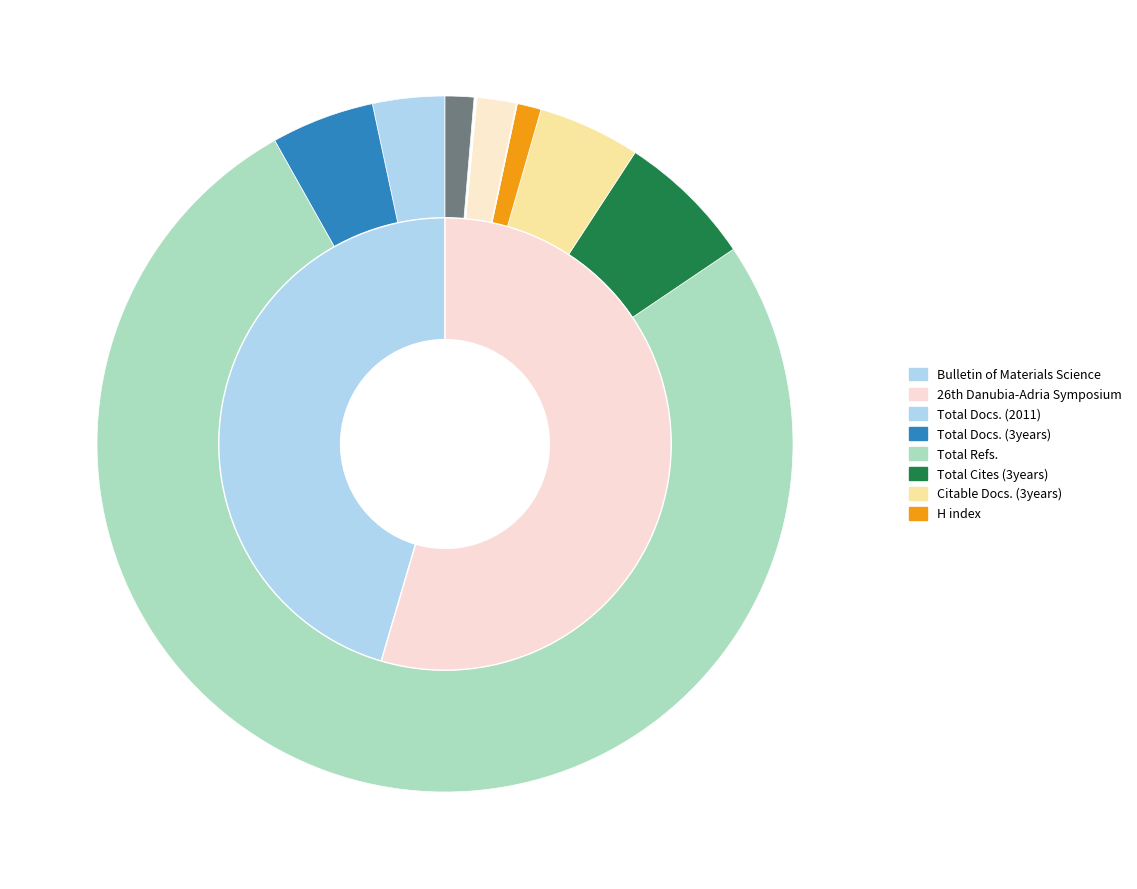

How many segments does this pie chart have?

2